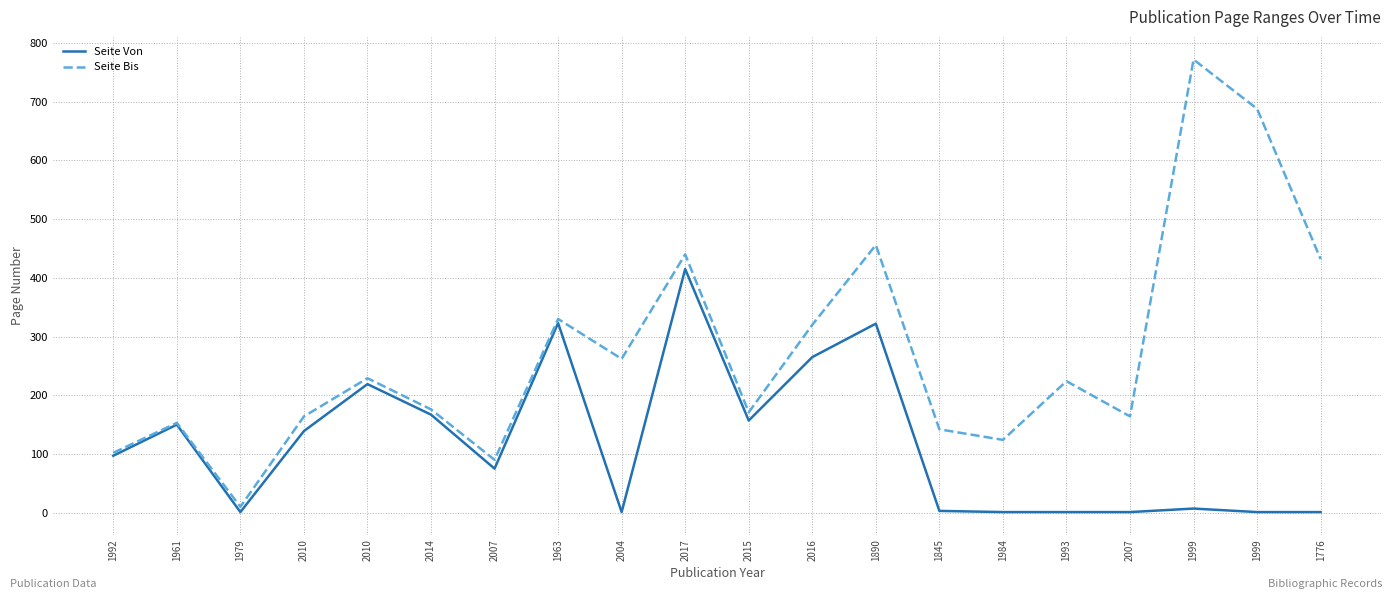

Reading right to left, transcribe all the data shown in this chart.

Seite Von: 1	1	7	1	1	1	3	322	265	157	415	1	323	75	167	219	139	1	150	97
Seite Bis: 432	688	772	164	224	124	142	456	320	171	440	262	330	90	176	229	164	10	153	102